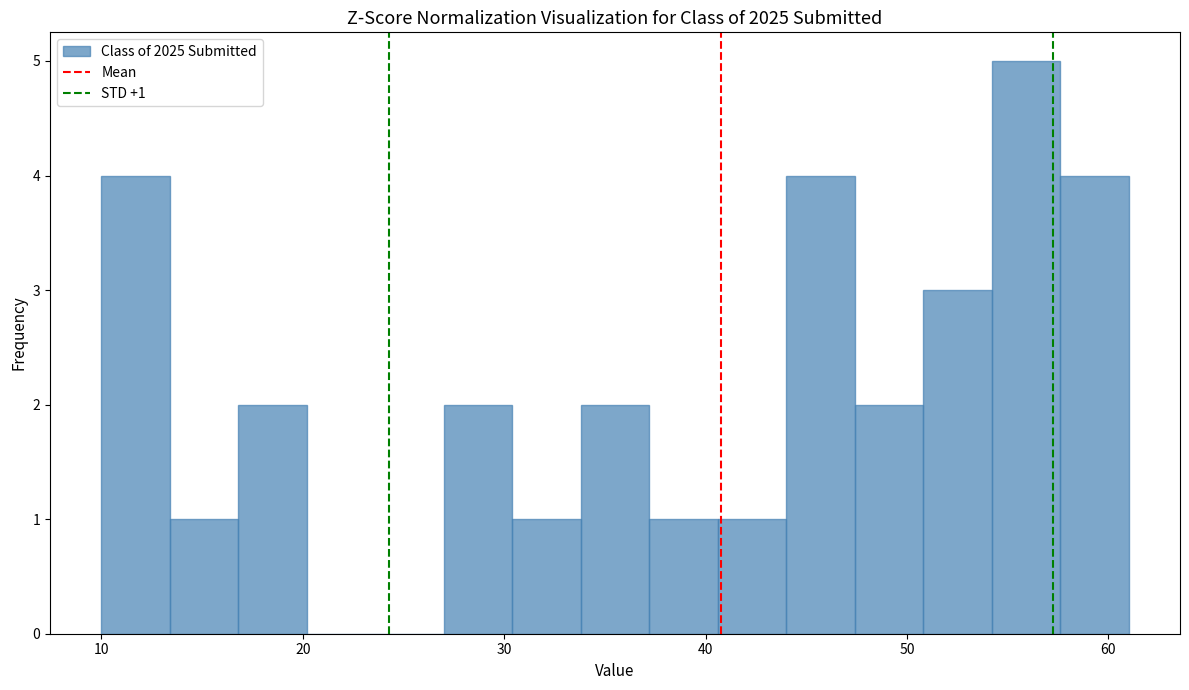

Read against the x-axis, roughly where is the centre of the tallest bar?

56